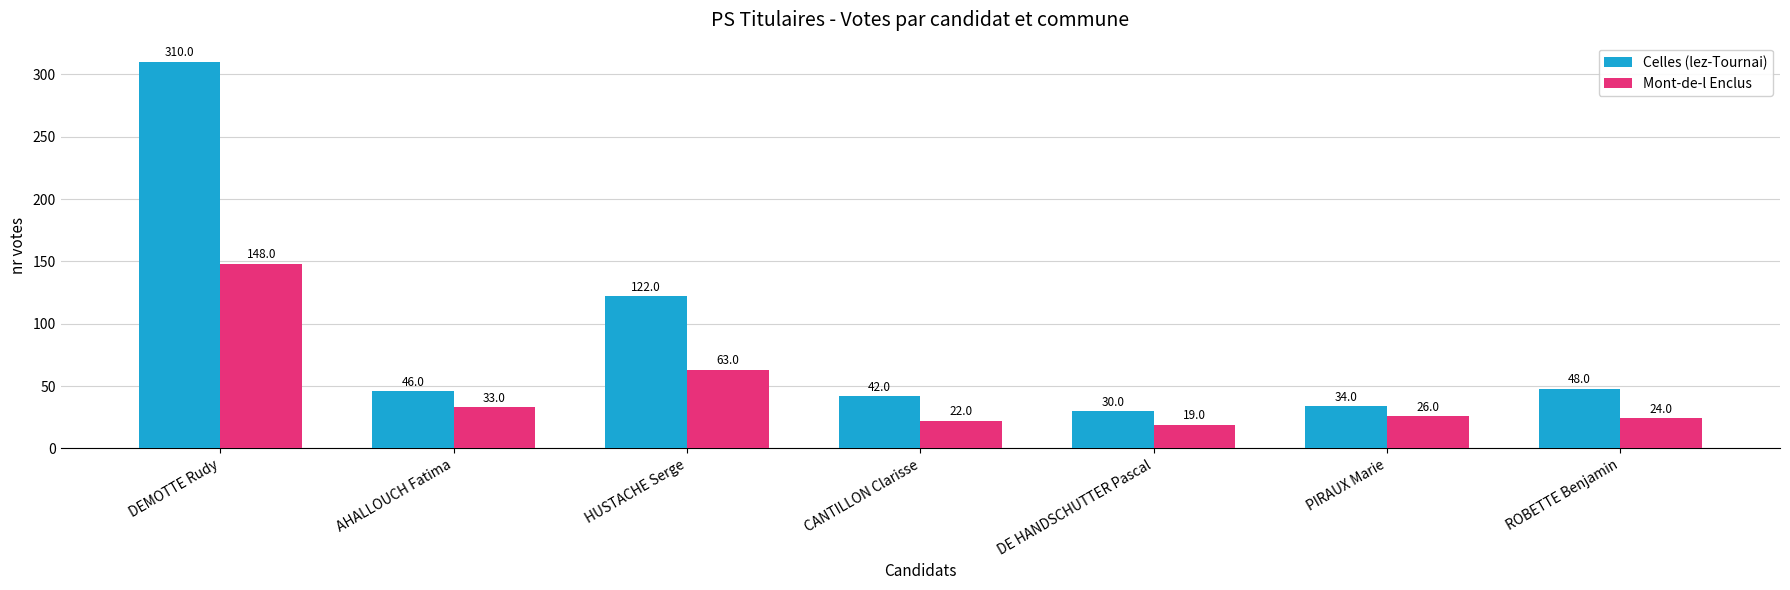

Which series has the largest range (max minus min)?

Celles (lez-Tournai)